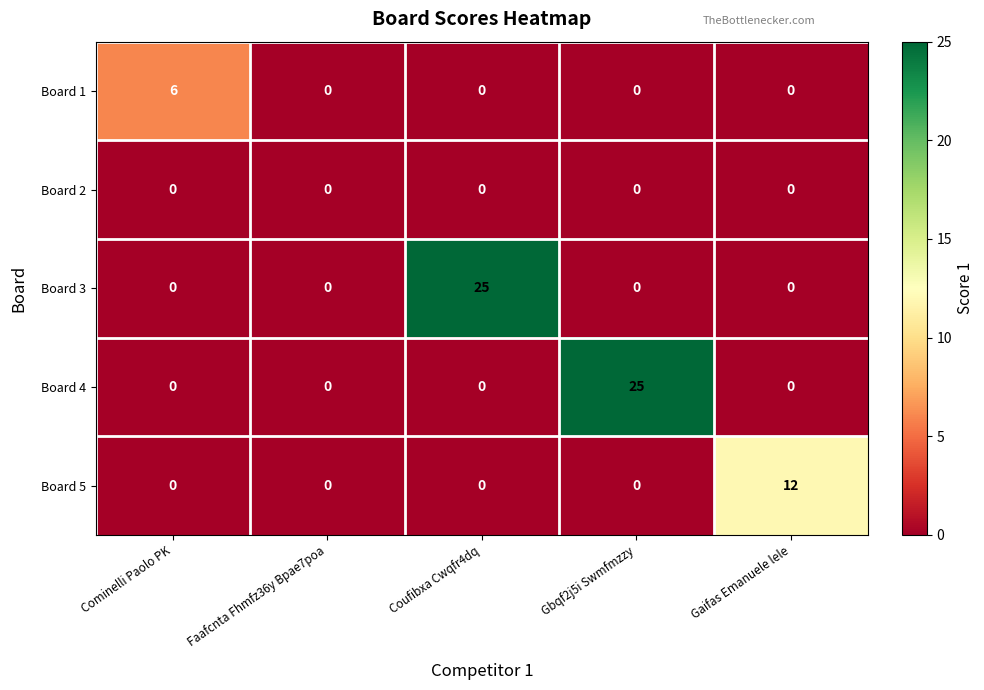

What is the difference between the maximum and minimum values in the Board 4 series?

25